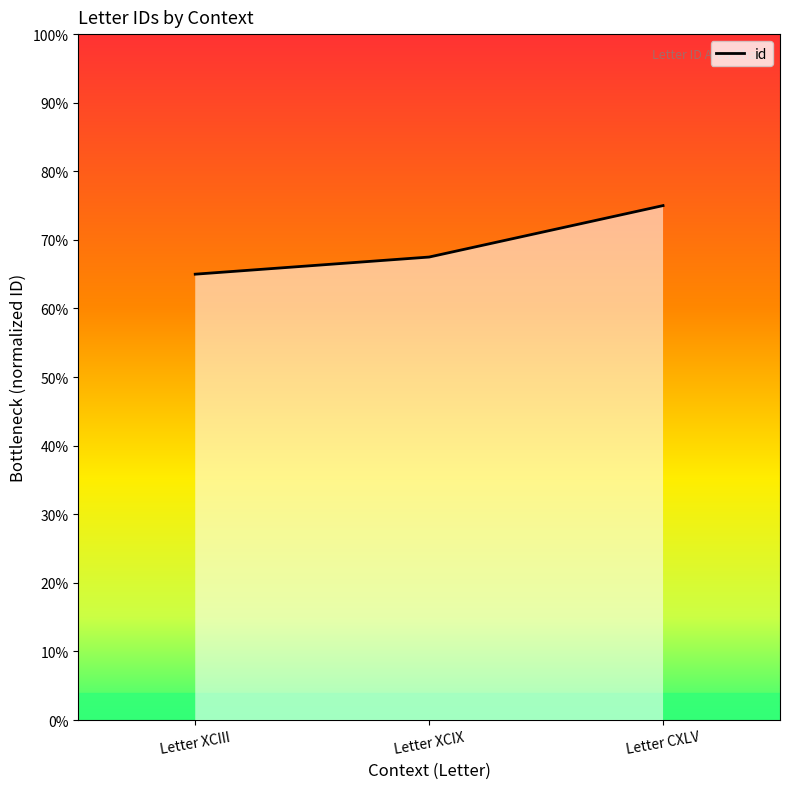

What is the greatest value displayed?

75.0